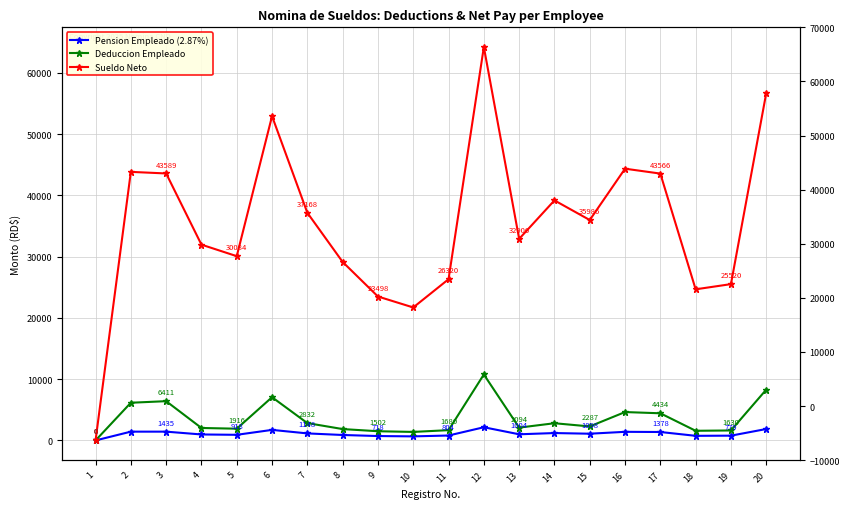

What value does the Pension Empleado (2.87%) series have at 2?

1435.0